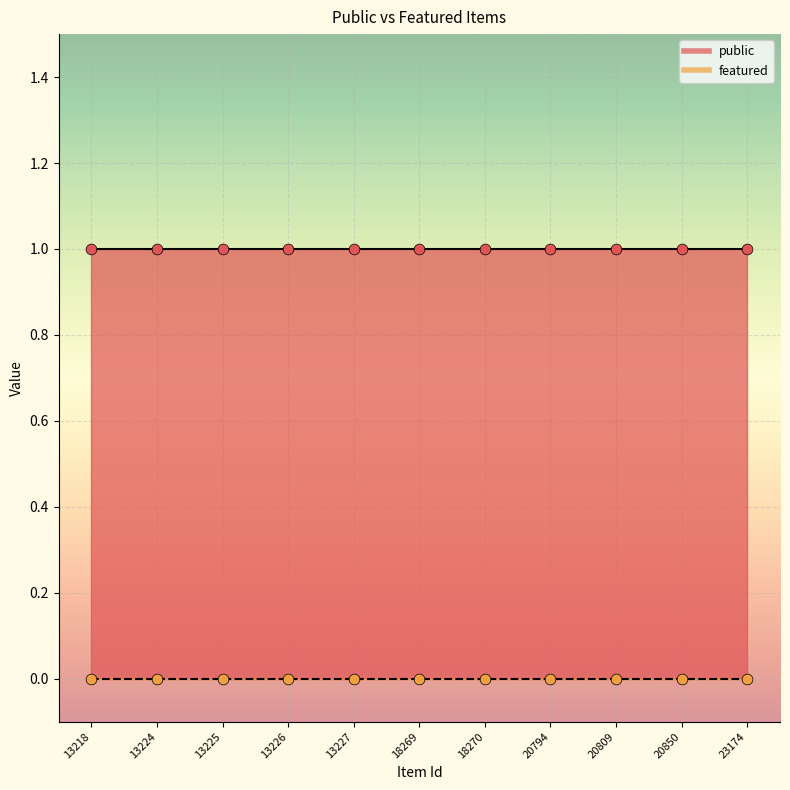

What is the total value across all series at 13224?

1